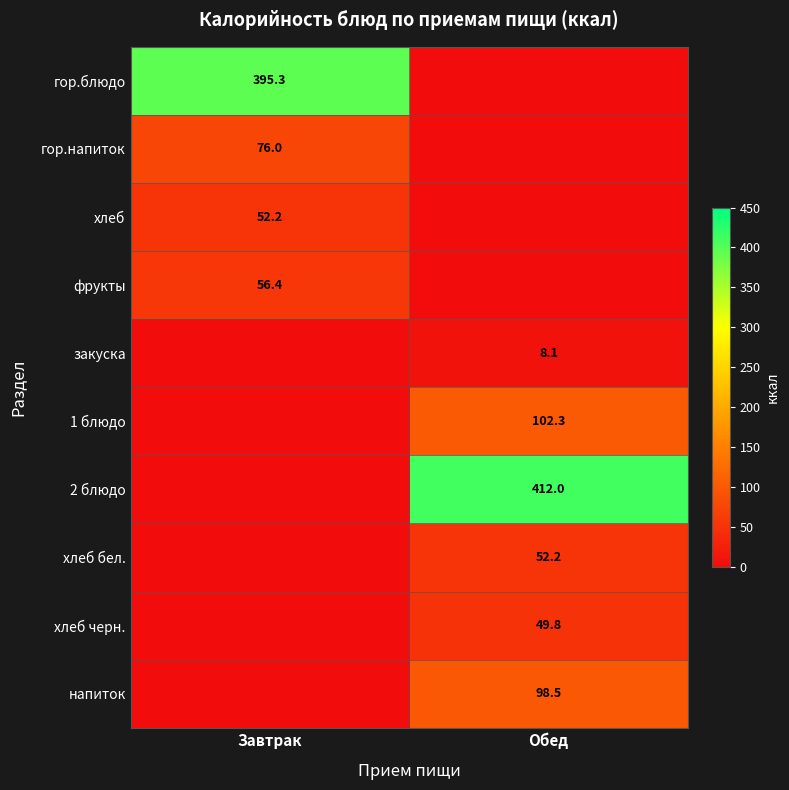

The напиток series shows 61.7 at Обед. True or false?

False